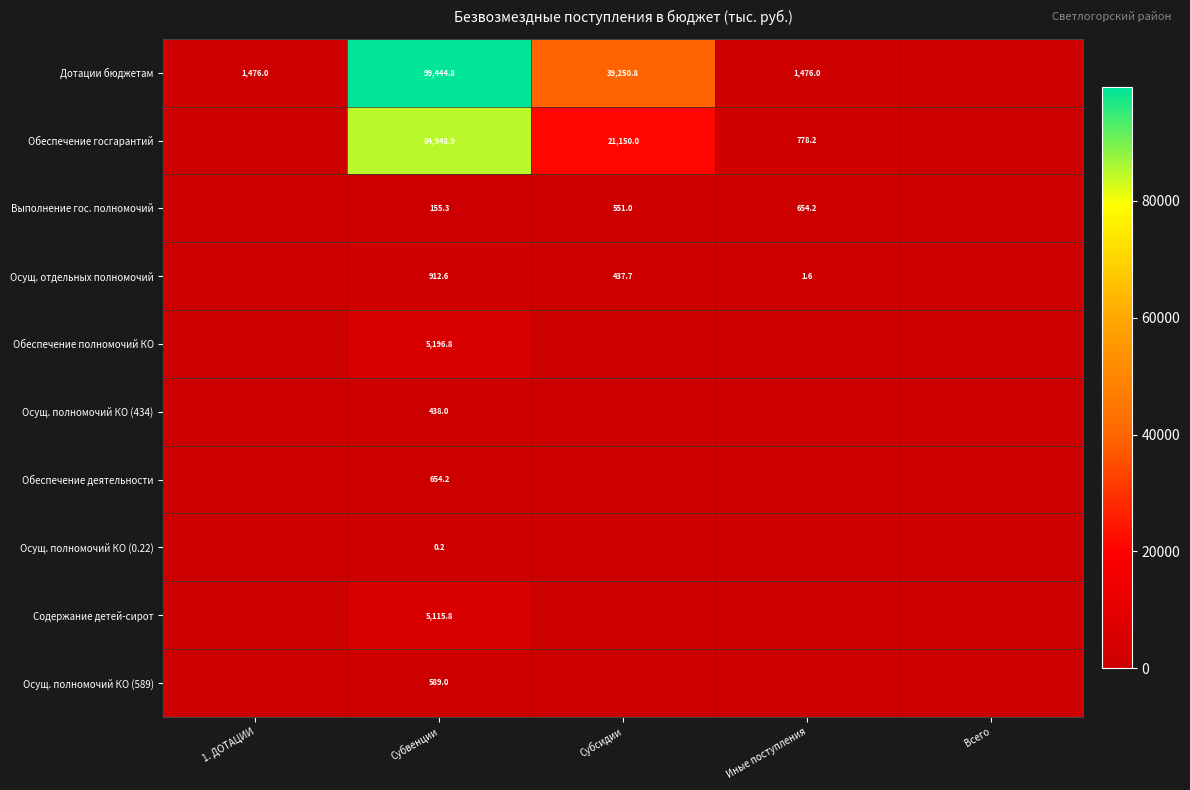

Rank the series at Субвенции from lowest to highest value.

Осущ. полномочий КО (0.22), Выполнение гос. полномочий, Осущ. полномочий КО (434), Осущ. полномочий КО (589), Обеспечение деятельности, Осущ. отдельных полномочий, Содержание детей-сирот, Обеспечение полномочий КО, Обеспечение госгарантий, Дотации бюджетам